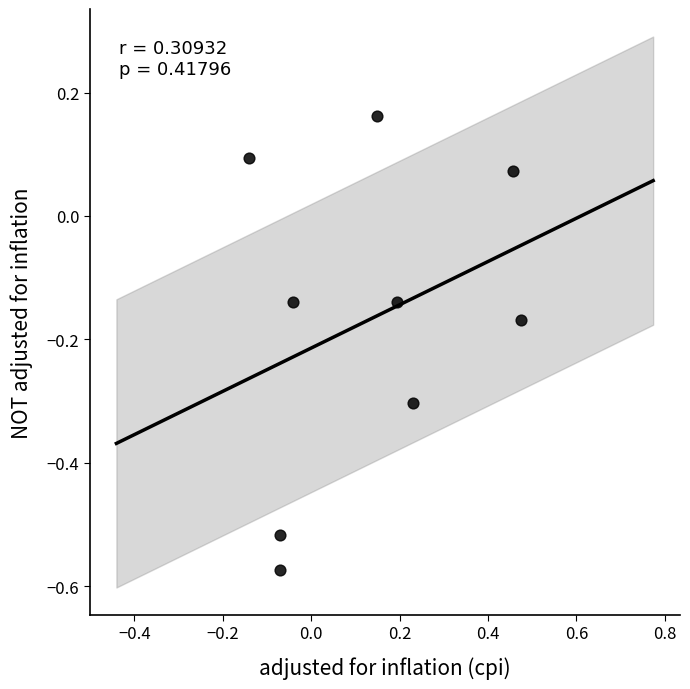

What is the range of Y values (max minus min)?

0.7